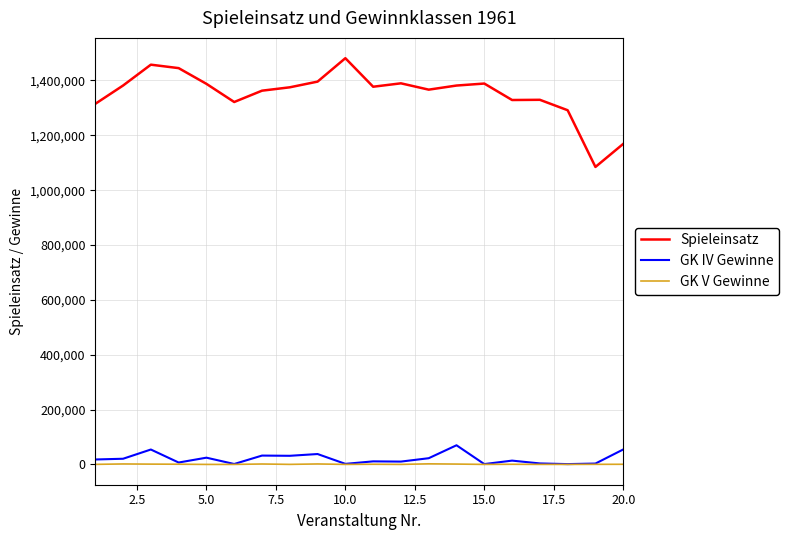

True or false: GK V Gewinne and Spieleinsatz intersect in this chart.

False